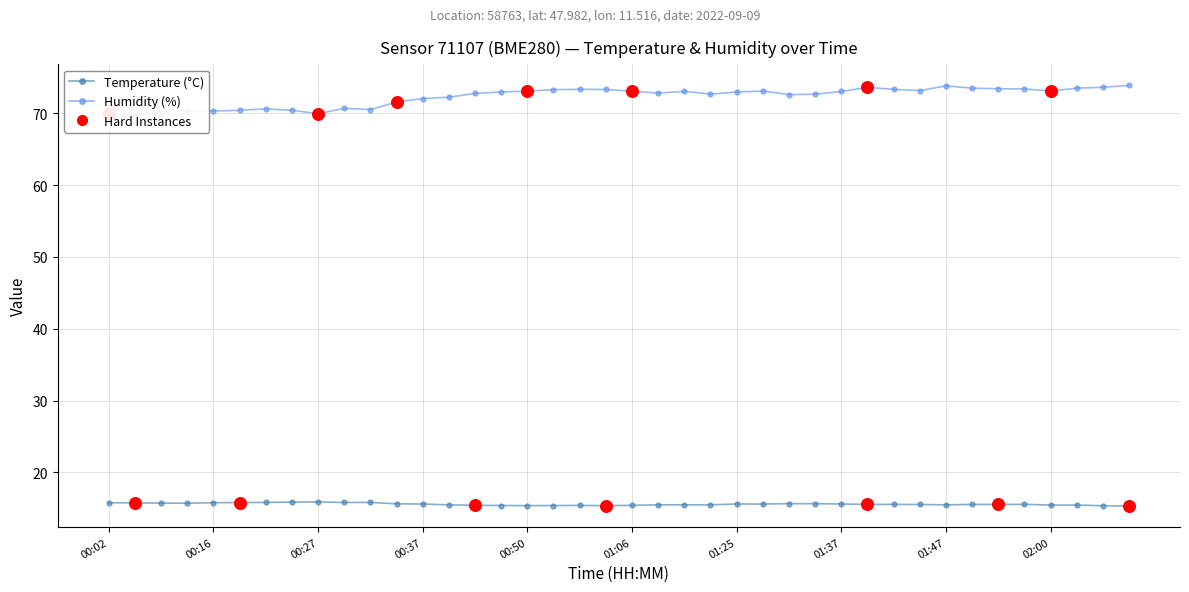

Is the value of temperature at 00:02 greater than the value of humidity at 37?

No